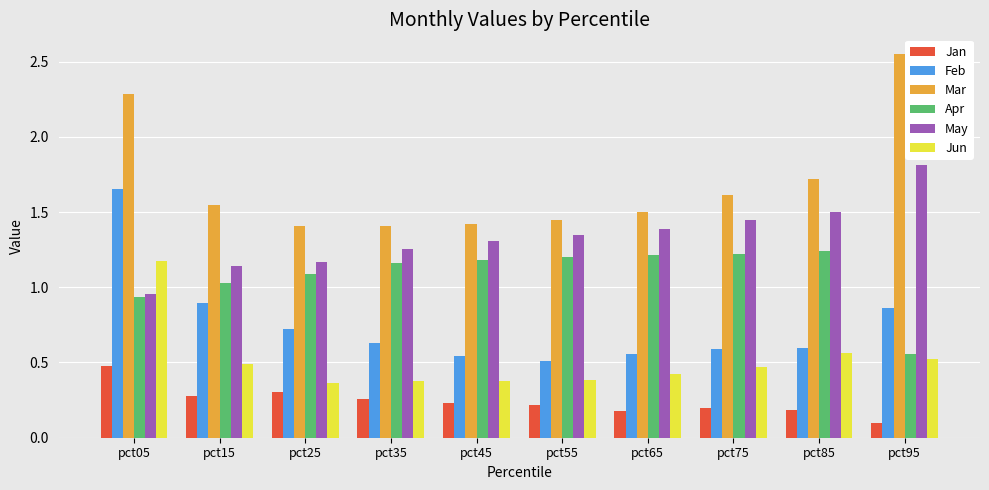

Are the bars horizontal?

No